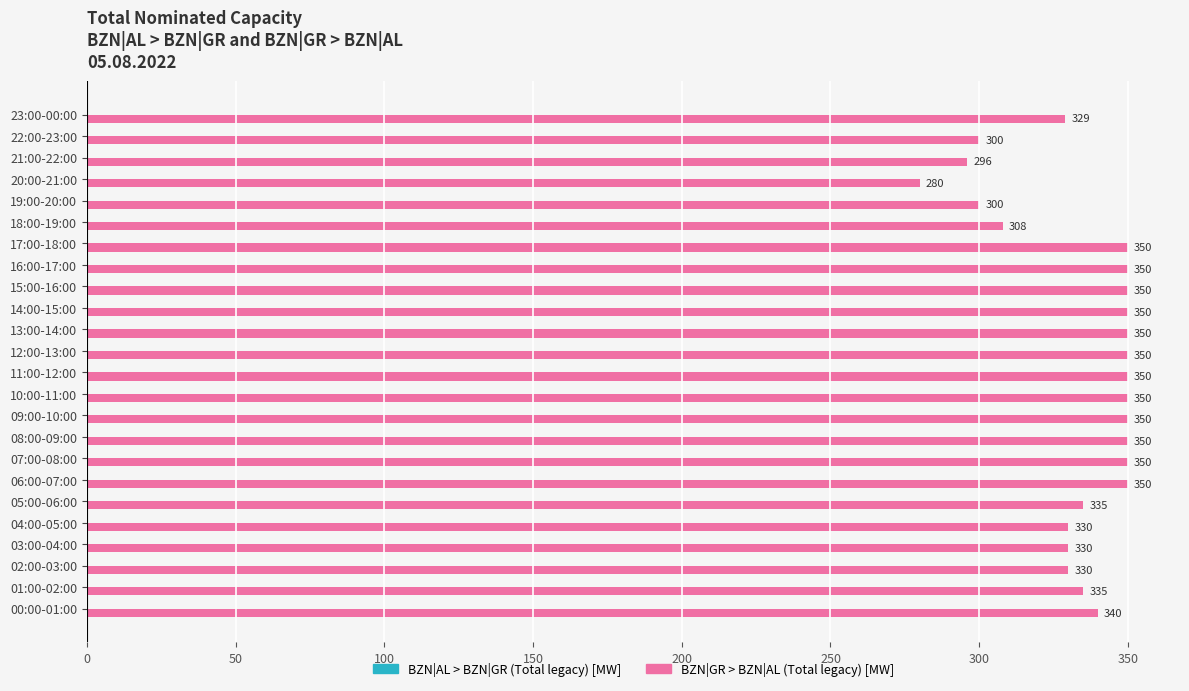

True or false: the data shows 350 at 08:00-09:00.

True